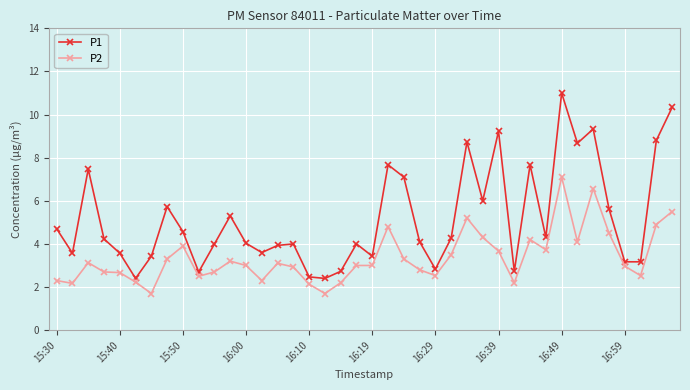

Is this an area chart (filled region under the line)?

No